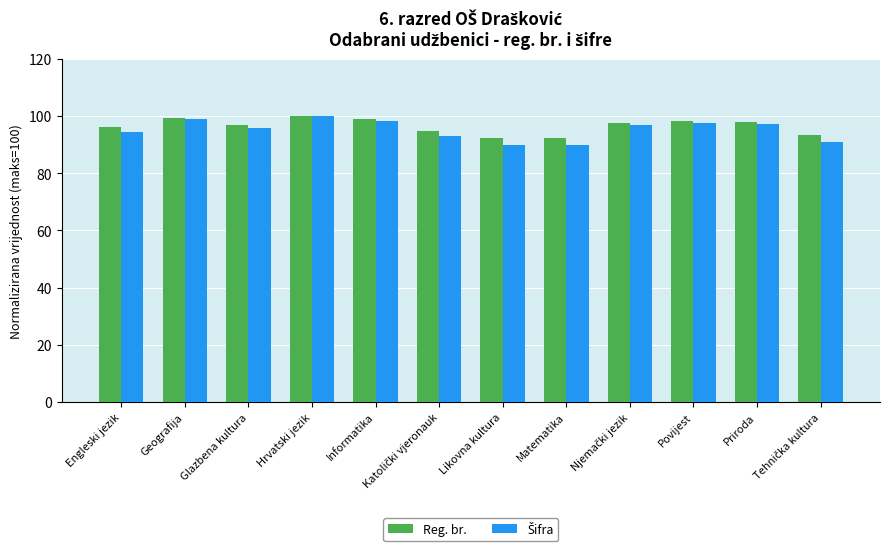

What is the label of the 2nd bar from the right?

Priroda